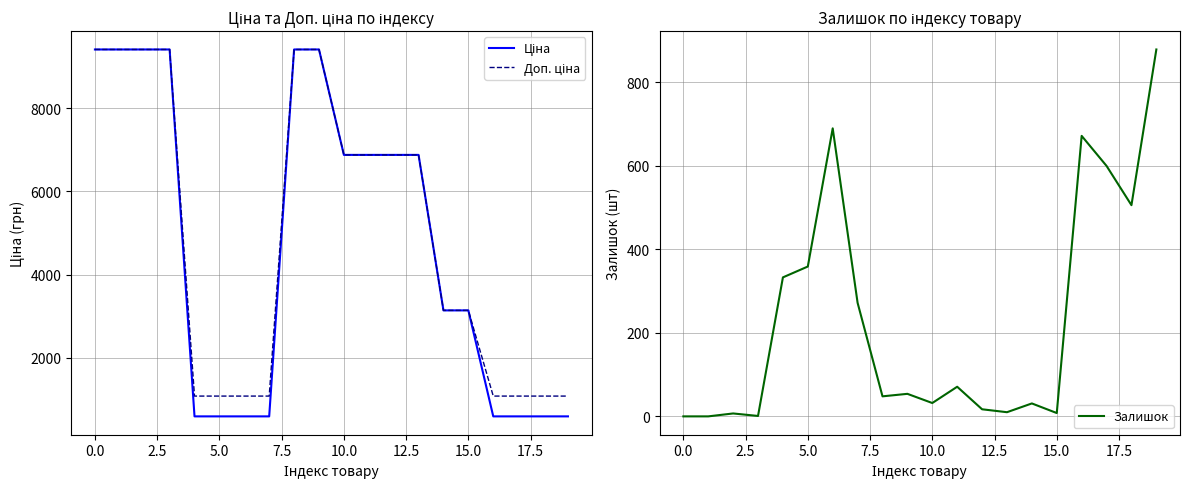

What is the value of the Залишок point at the 8th from the left?

272.0